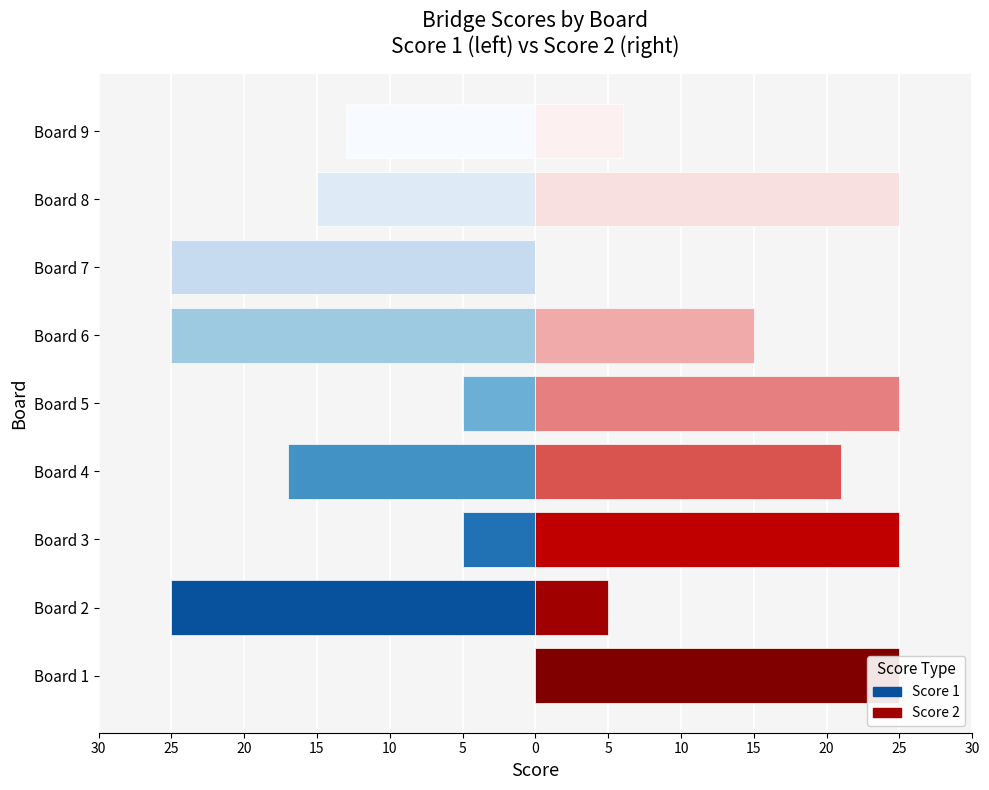

Are the bars horizontal?

Yes